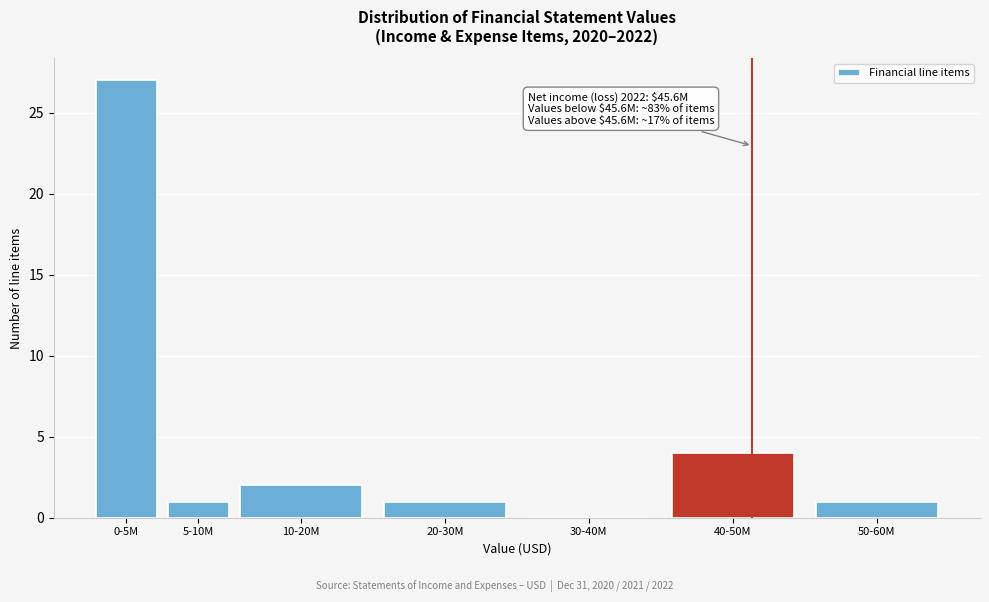

Reading right to left, transcribe all the data shown in this chart.

50-60M=1	40-50M=4	30-40M=0	20-30M=1	10-20M=2	5-10M=1	0-5M=27